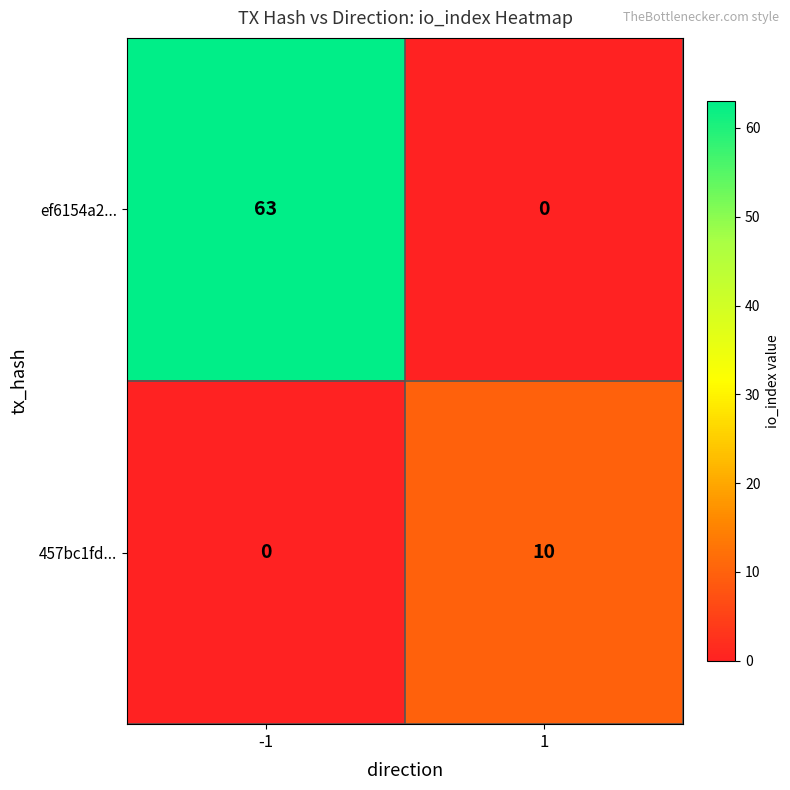

Is it true that 457bc1fd... equals 6 at 1?

False